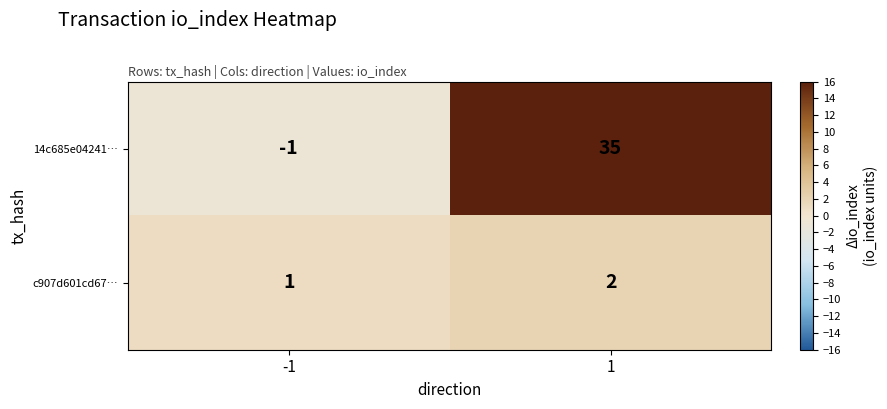

Reading right to left, transcribe all the data shown in this chart.

14c685e04241…: 35	-1
c907d601cd67…: 2	1